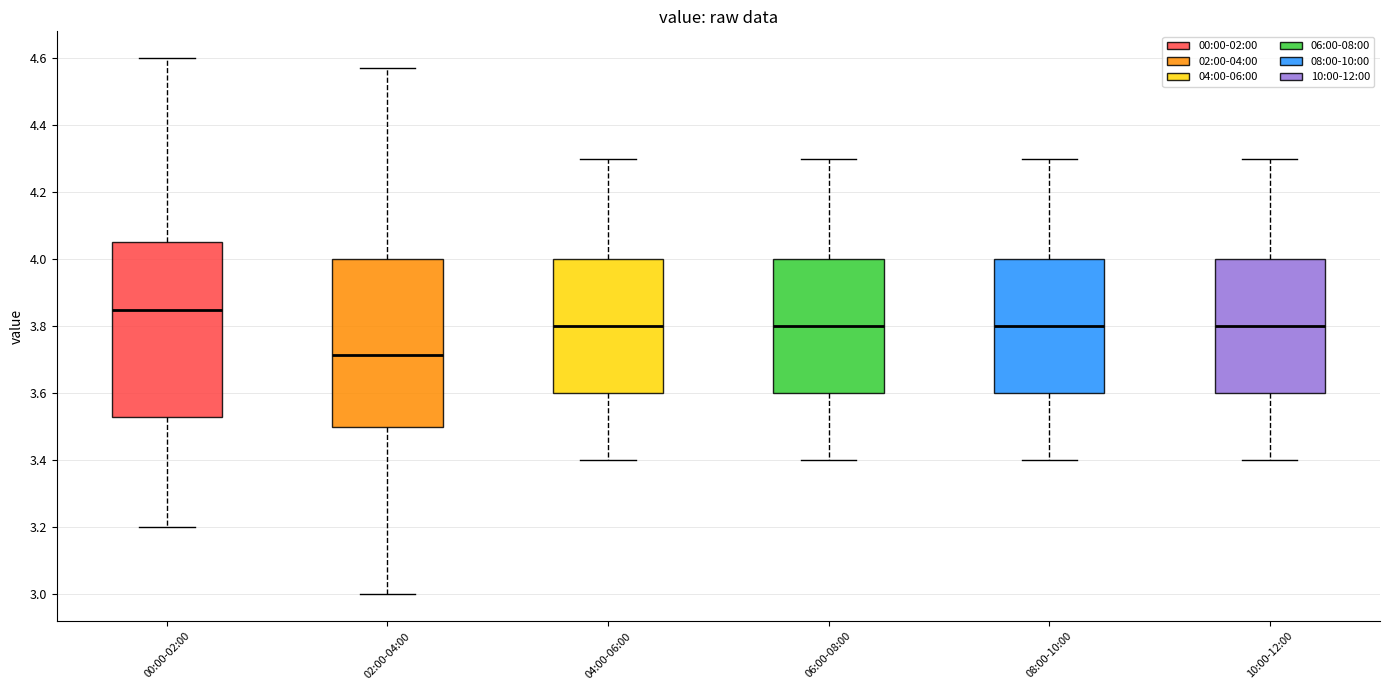

Reading left to right, read every box against the y-axis: the position of its median line, the range the box covers, and the ends of its whiskers. The values are not printed on the chart, so give them approximately, as read against the axis.

00:00-02:00: median 3.86, box 3.54 to 4.06, whiskers 3.20 to 4.60
02:00-04:00: median 3.72, box 3.50 to 4.00, whiskers 3.00 to 4.58
04:00-06:00: median 3.80, box 3.60 to 4.00, whiskers 3.40 to 4.30
06:00-08:00: median 3.80, box 3.60 to 4.00, whiskers 3.40 to 4.30
08:00-10:00: median 3.80, box 3.60 to 4.00, whiskers 3.40 to 4.30
10:00-12:00: median 3.80, box 3.60 to 4.00, whiskers 3.40 to 4.30